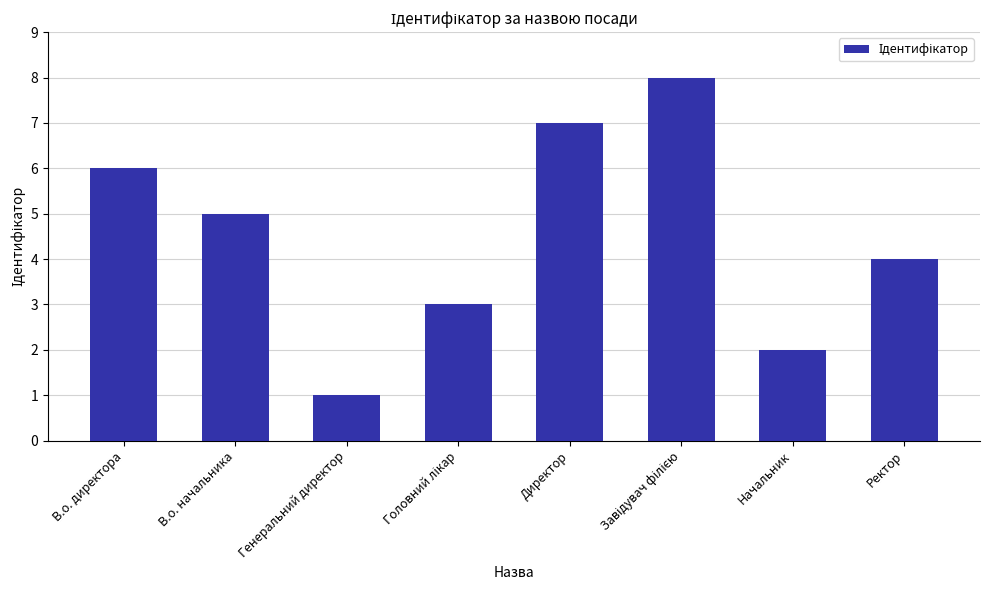

What is the sum of all values?

36